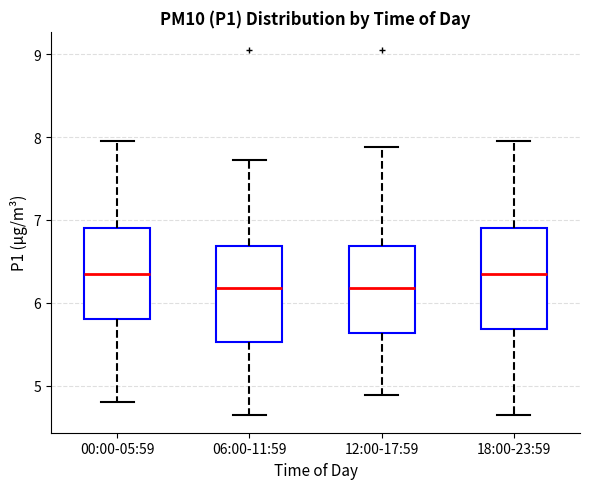

Reading left to right, transcribe this box plot: for each box, give where its median line is, the range the box spans, and where its two whiskers end, as read against the y-axis. The values are not printed on the chart, so give them approximately, as read against the axis.

00:00-05:59: median 6.4, box 5.8 to 6.9, whiskers 4.8 to 8.0
06:00-11:59: median 6.2, box 5.5 to 6.7, whiskers 4.7 to 7.7
12:00-17:59: median 6.2, box 5.6 to 6.7, whiskers 4.9 to 7.9
18:00-23:59: median 6.4, box 5.7 to 6.9, whiskers 4.7 to 8.0